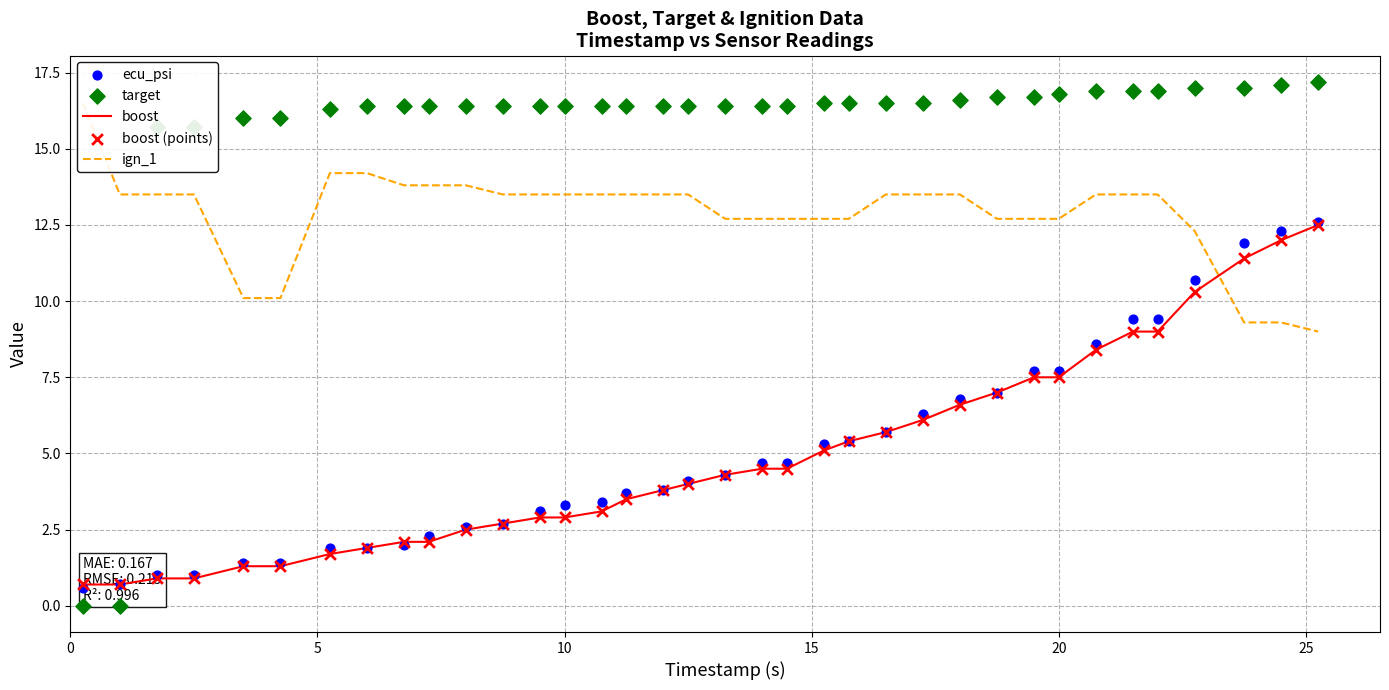

Is the value of ecu_psi at 7 greater than the value of target at 30?

No